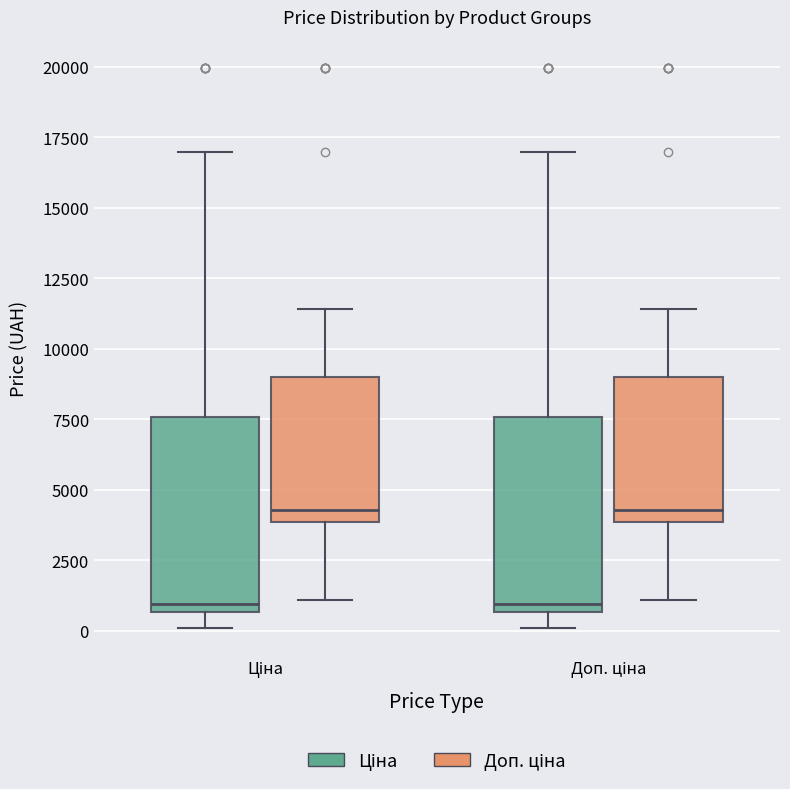

Reading left to right, read every box against the y-axis: the position of its median line, the range the box covers, and the ends of its whiskers. The values are not printed on the chart, so give them approximately, as read against the axis.

Ціна (Ціна): median 1000, box 500 to 7500, whiskers 0 to 17000
Ціна (Доп. ціна): median 4500, box 4000 to 9000, whiskers 1000 to 11500
Доп. ціна (Ціна): median 1000, box 500 to 7500, whiskers 0 to 17000
Доп. ціна (Доп. ціна): median 4500, box 4000 to 9000, whiskers 1000 to 11500